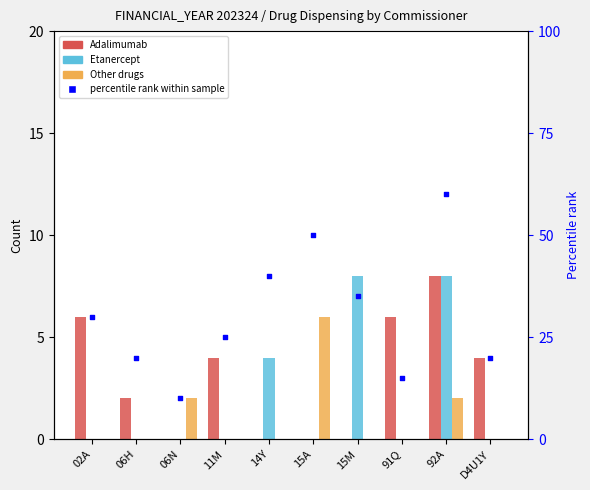

Which series contains the highest Y value?

percentile rank within sample